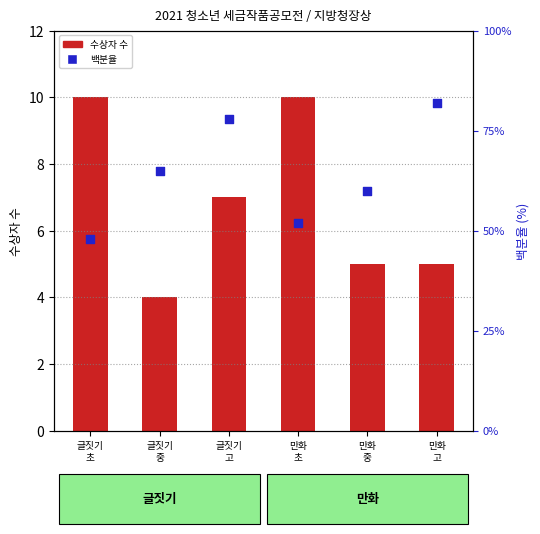

At how many categories does at least one series exceed 26?

6